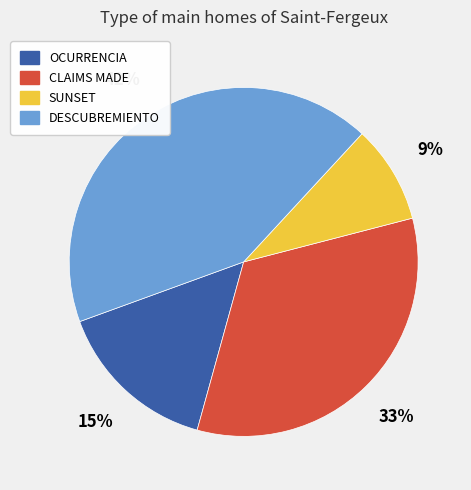

Is there a majority slice in this chart?

No